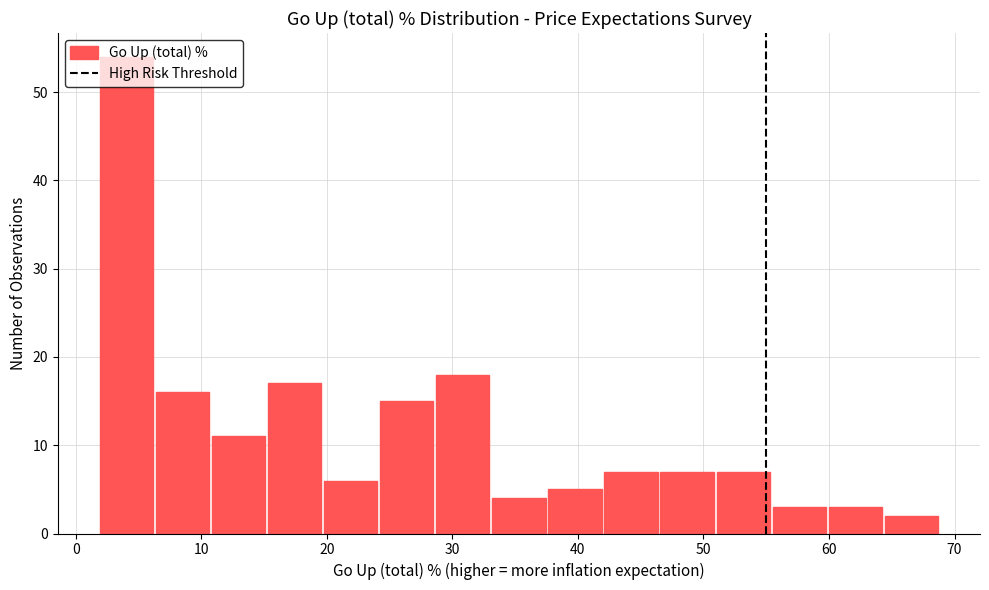

What is the height of the bar covering 64 to 69 on the x-axis? Neither the bar edges nor the heights are printed on the chart, so give them approximately, as read against the axes.

2